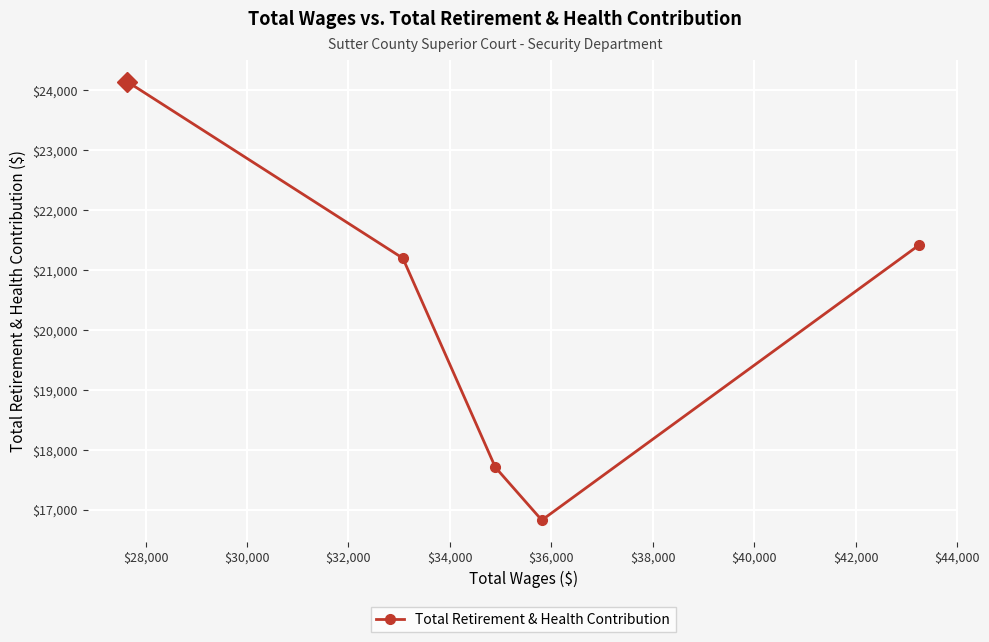

What is the difference between the second highest and second lowest values?

3706